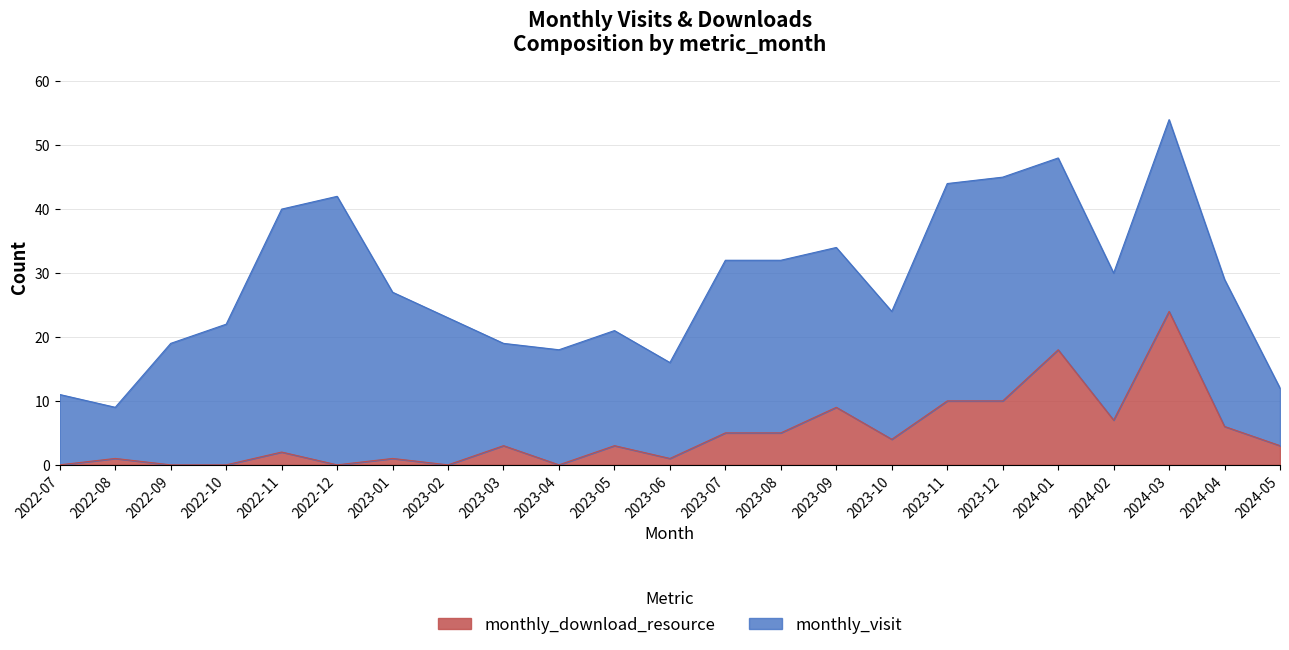

Reading left to right, what are all the values shown in this chart?

2022-07=0	2022-08=1	2022-09=0	2022-10=0	2022-11=2	2022-12=0	2023-01=1	2023-02=0	2023-03=3	2023-04=0	2023-05=3	2023-06=1	2023-07=5	2023-08=5	2023-09=9	2023-10=4	2023-11=10	2023-12=10	2024-01=18	2024-02=7	2024-03=24	2024-04=6	2024-05=3